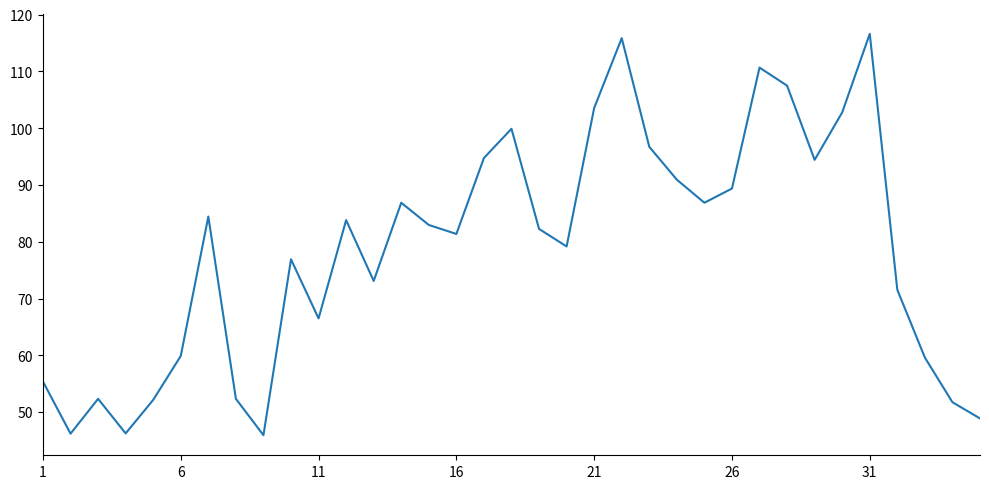

Does the chart display data point markers on the line(s)?

No